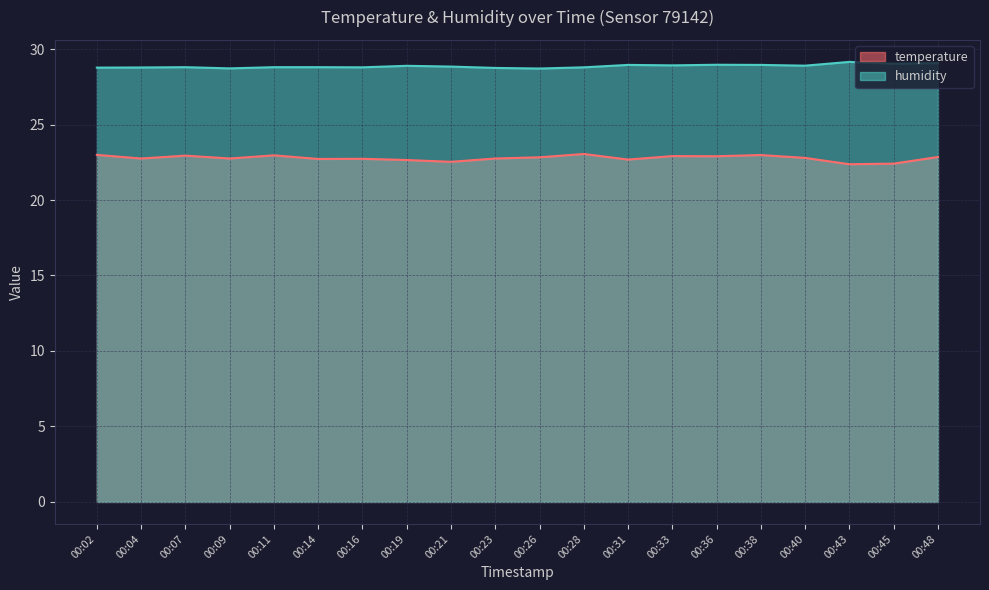

Reading left to right, what are all the values shown in this chart?

temperature: 00:02=23.0	00:04=22.8	00:07=22.9	00:09=22.8	00:11=23.0	00:14=22.7	00:16=22.7	00:19=22.6	00:21=22.5	00:23=22.8	00:26=22.8	00:28=23.1	00:31=22.7	00:33=22.9	00:36=22.9	00:38=23.0	00:40=22.8	00:43=22.4	00:45=22.4	00:48=22.9
humidity: 00:02=28.8	00:04=28.8	00:07=28.8	00:09=28.7	00:11=28.8	00:14=28.8	00:16=28.8	00:19=28.9	00:21=28.8	00:23=28.8	00:26=28.7	00:28=28.8	00:31=28.9	00:33=28.9	00:36=29.0	00:38=28.9	00:40=28.9	00:43=29.1	00:45=29.0	00:48=29.1